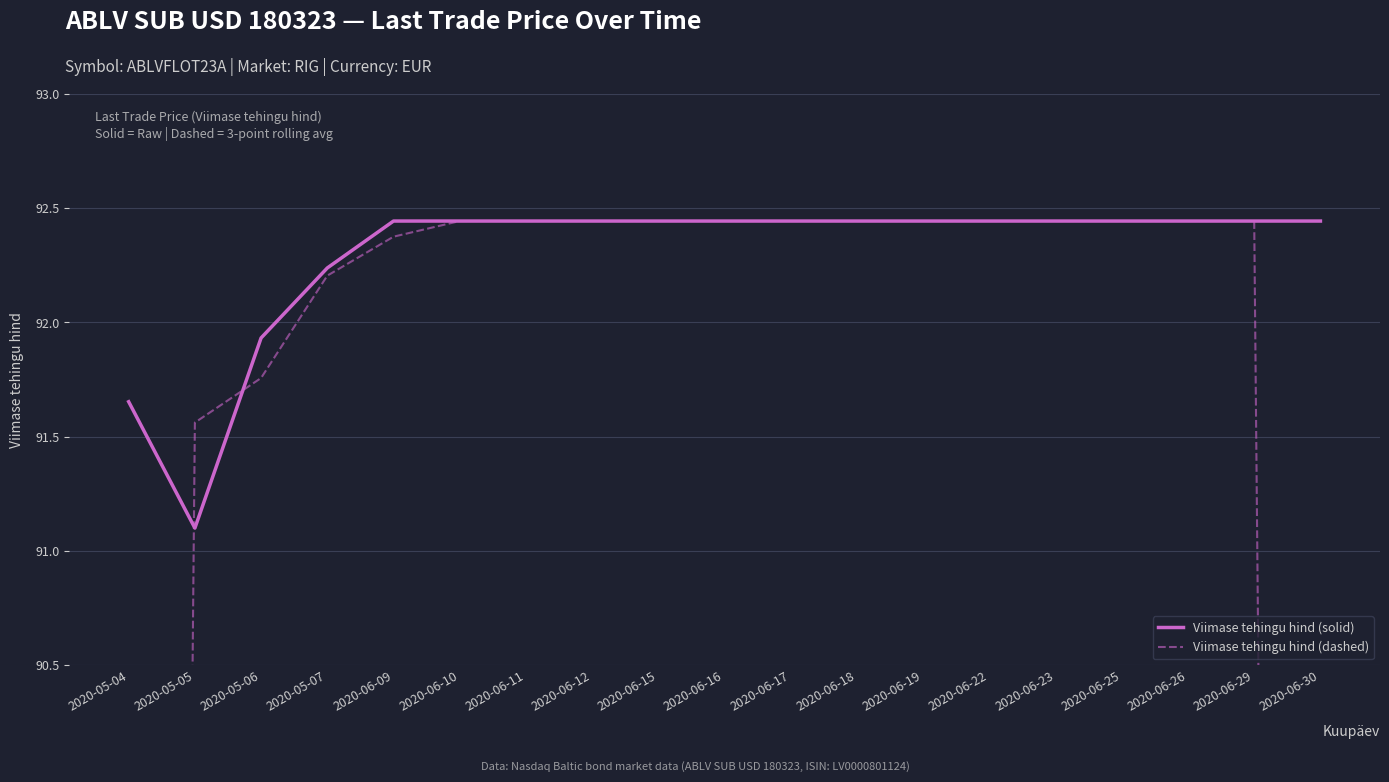

Reading left to right, transcribe all the data shown in this chart.

Viimase tehingu hind (solid): 91.7	91.1	91.9	92.2	92.4	92.4	92.4	92.4	92.4	92.4	92.4	92.4	92.4	92.4	92.4	92.4	92.4	92.4	92.4
Viimase tehingu hind (dashed): 60.9	91.6	91.8	92.2	92.4	92.4	92.4	92.4	92.4	92.4	92.4	92.4	92.4	92.4	92.4	92.4	92.4	92.4	61.6